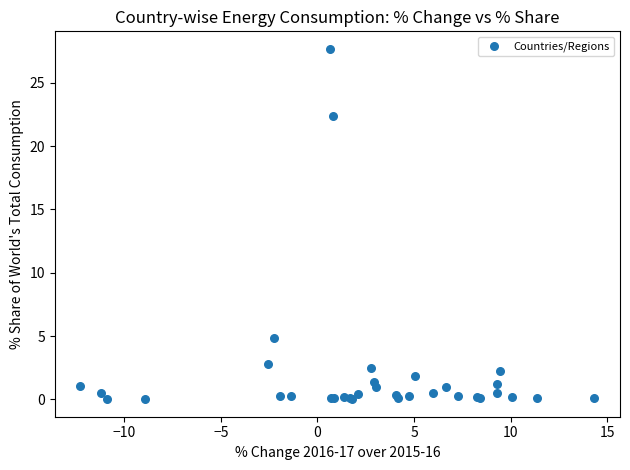

What Y value in the scatter plot is closest to 13?

4.8